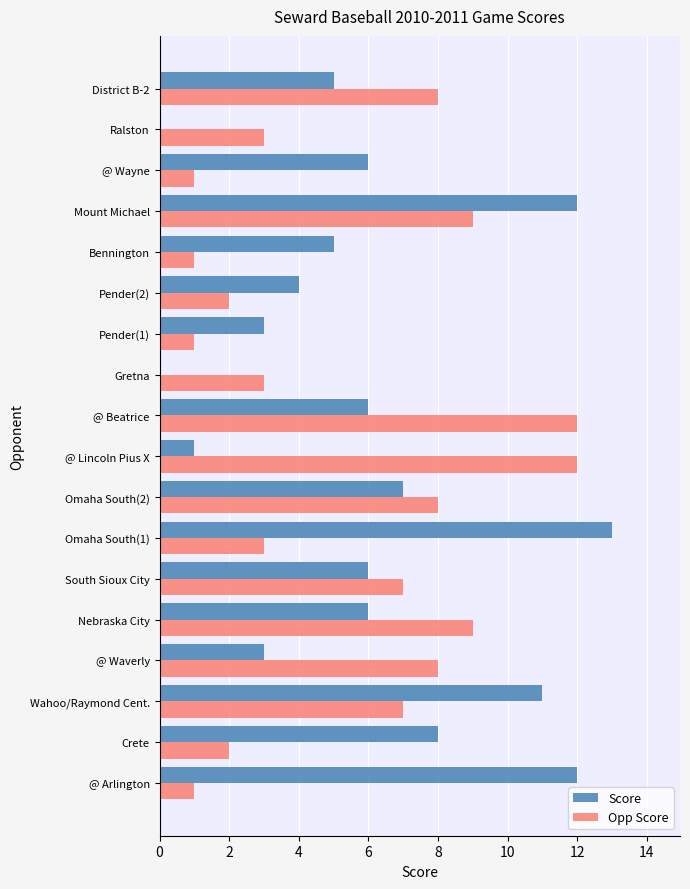

Is the value of Opp Score at Bennington greater than the value of Score at Omaha South(2)?

No